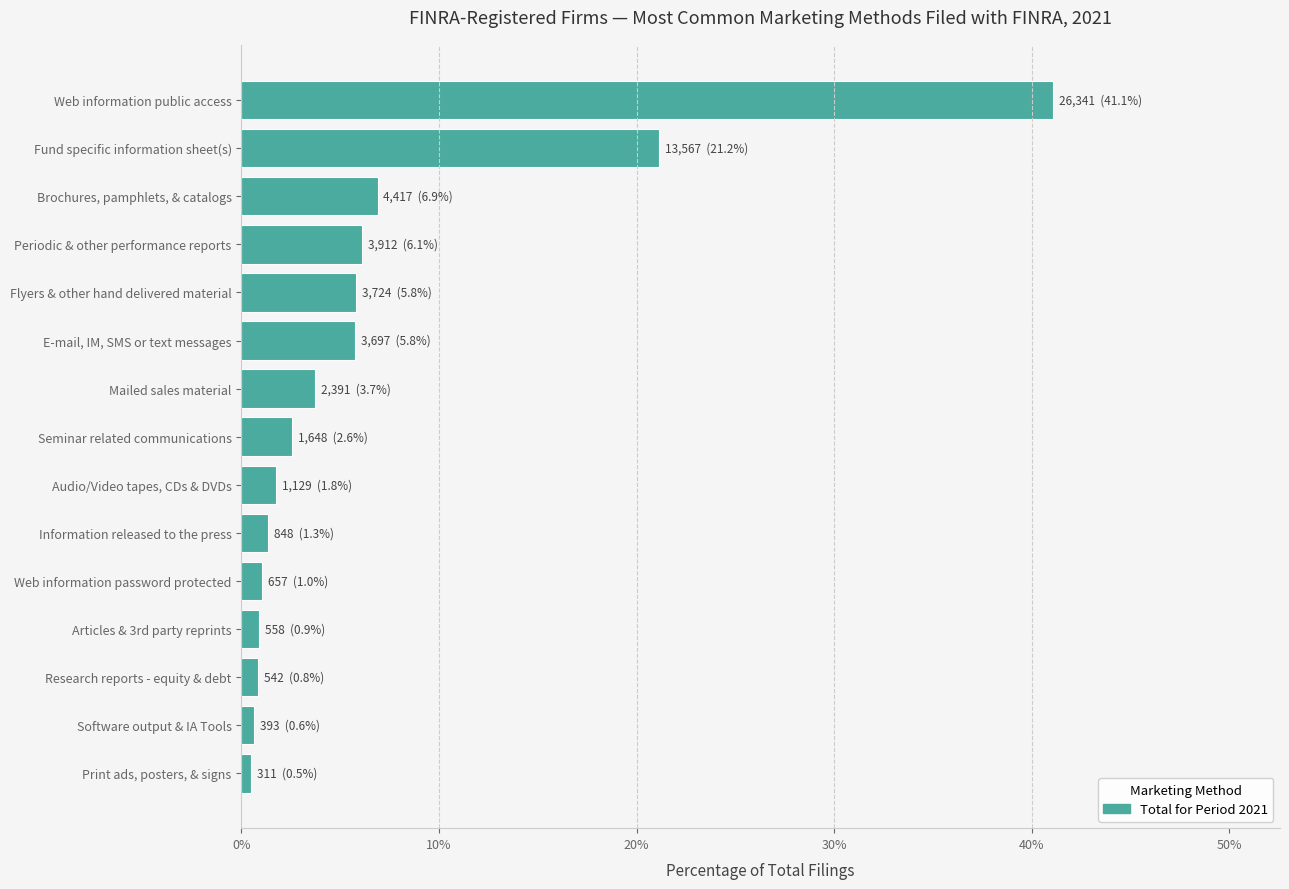

Approximately how many times larger is the value at Fund specific information sheet(s) compared to Audio/Video tapes, CDs & DVDs?

12.0